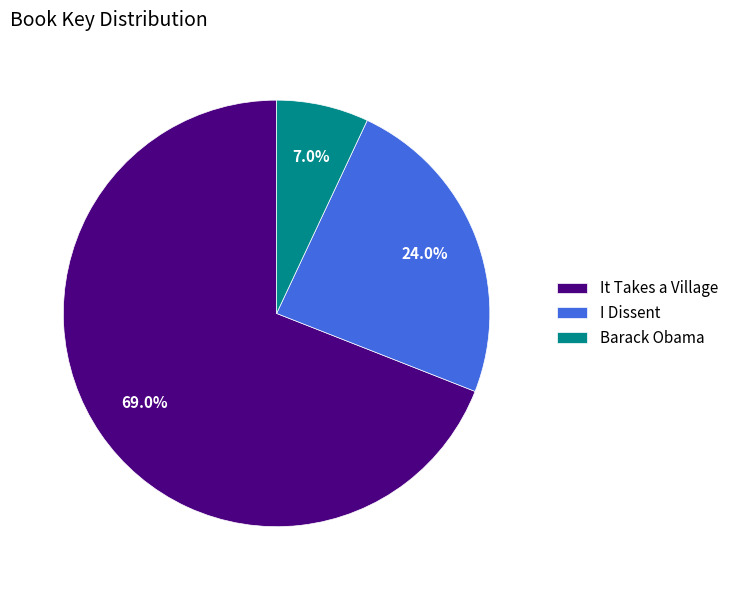

Which has a higher value, I Dissent or It Takes a Village?

It Takes a Village